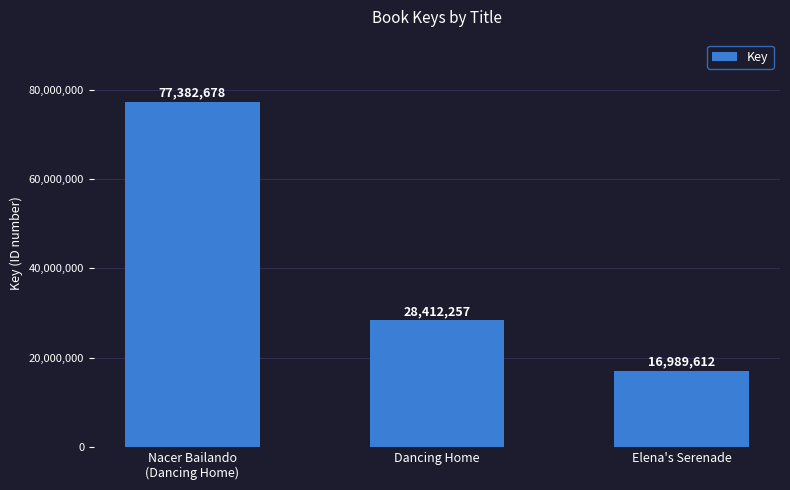

Reading left to right, list all the values displayed in this chart.

77382678	28412257	16989612